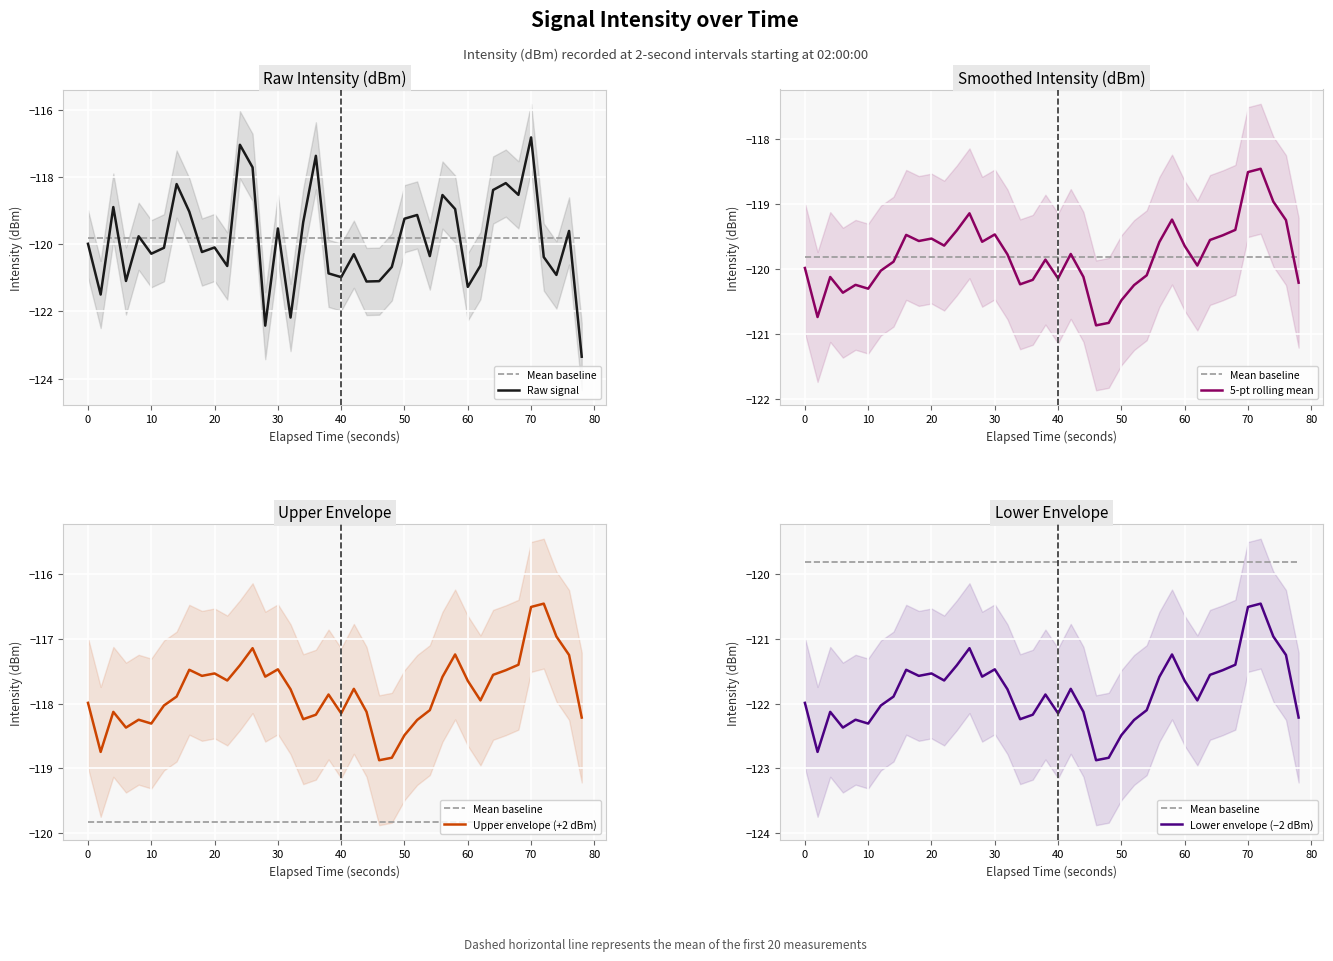

True or false: Upper envelope (+2 dBm) and Raw signal intersect in this chart.

True